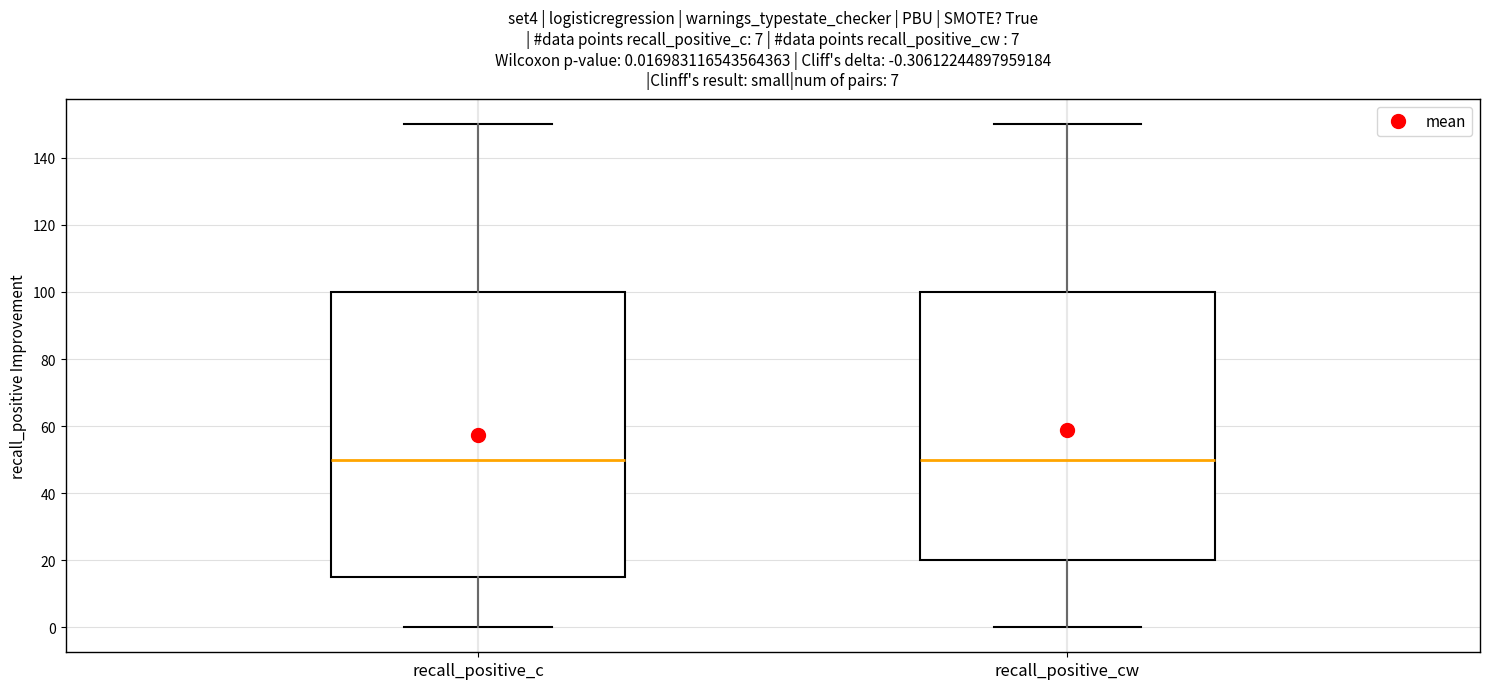

Comparing the boxes themselves (not the whiskers), which one is the tallest?

recall_positive_c